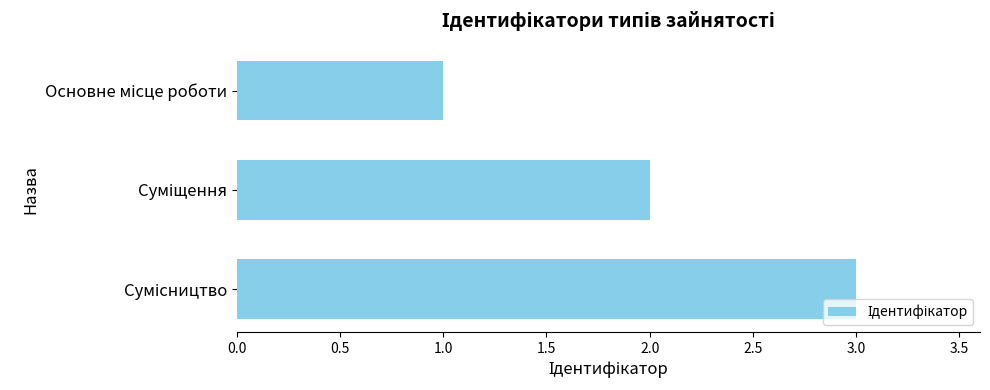

What is the sum of all values?

6